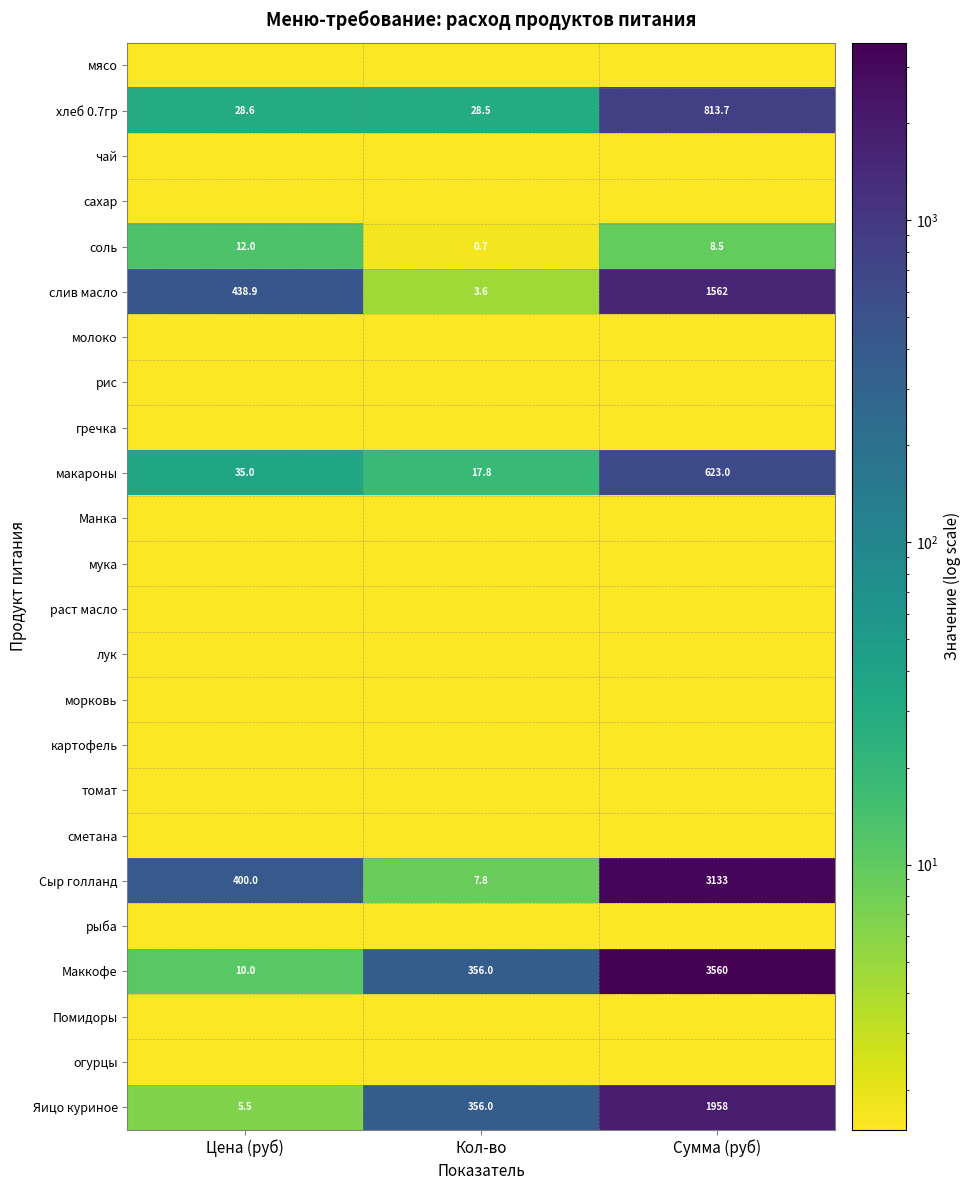

What is the minimum value for соль?

0.7